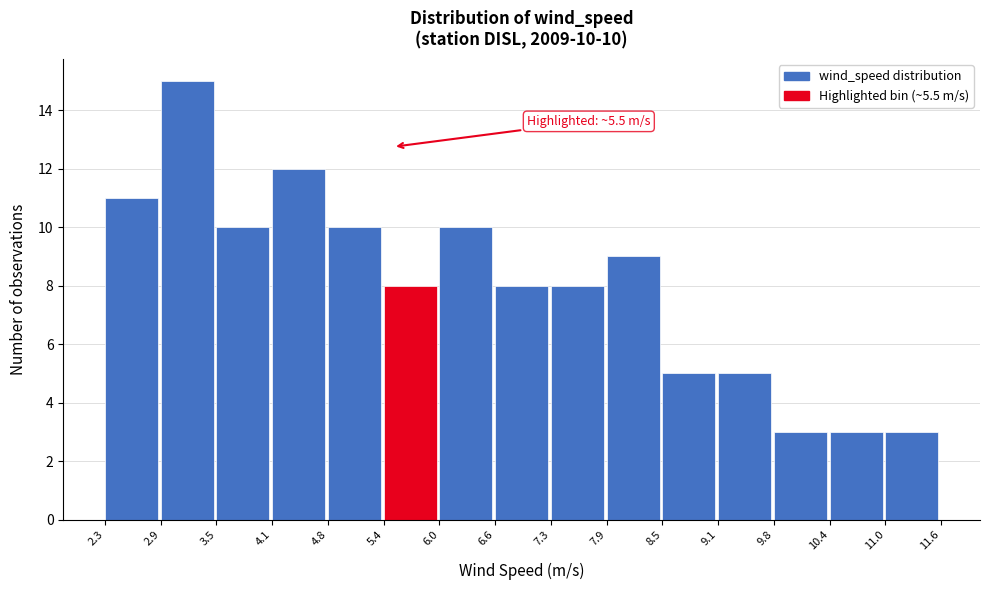

Which range on the x-axis has the tallest bar?

2.9 to 3.5